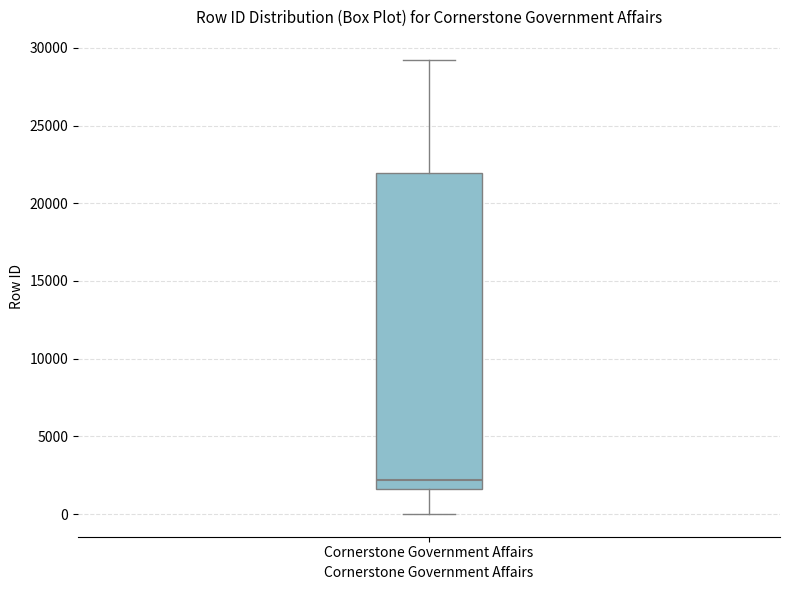

Transcribe this box plot: give where the median line is, the range the box spans, and where the two whiskers end, as read against the y-axis. The values are not printed on the chart, so give them approximately, as read against the axis.

median 2000, box 1500 to 22000, whiskers 0 to 29500